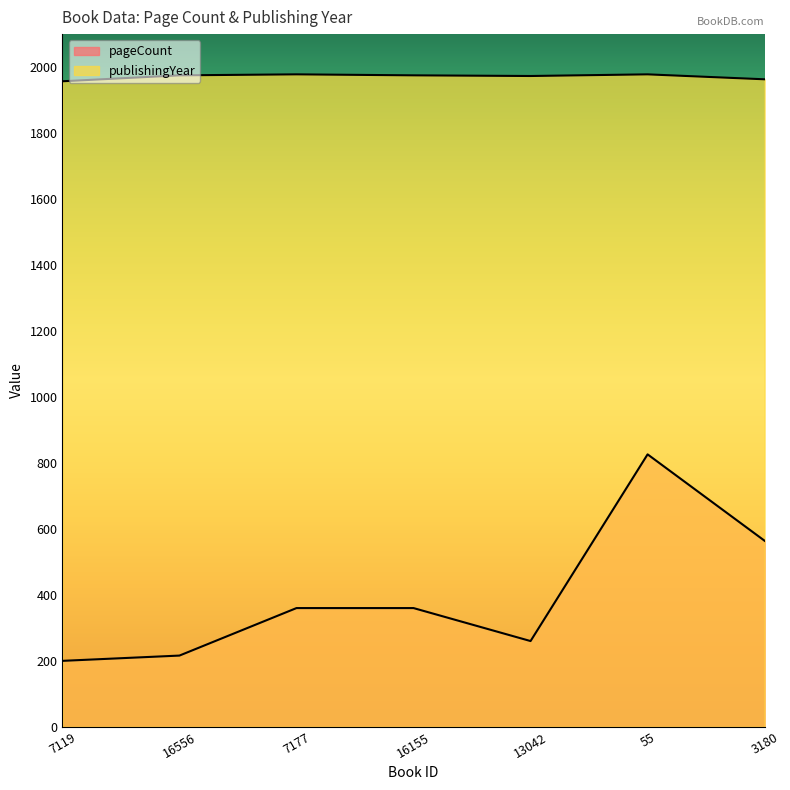

How many data points in pageCount are above 360?

2